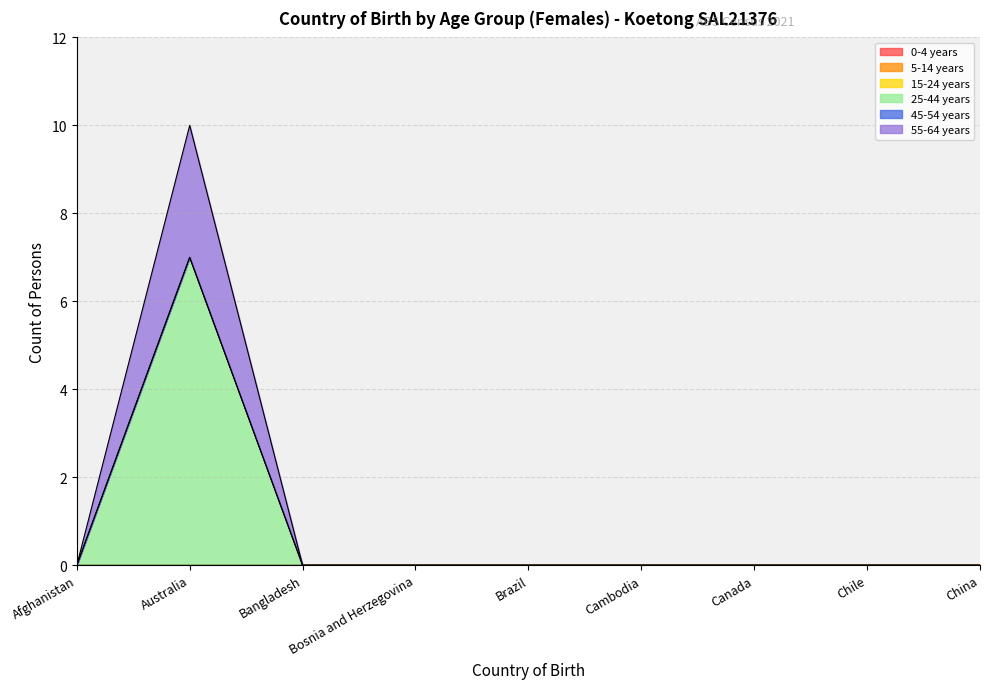

How many series are shown in this chart?

6